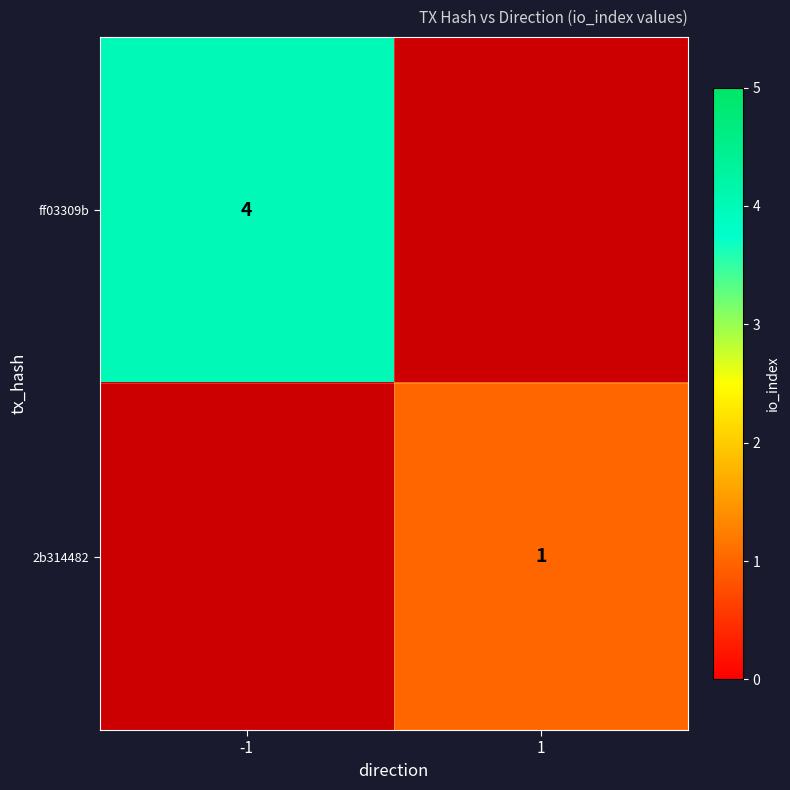

Is the value of ff03309b at -1 greater than the value of 2b314482 at 1?

Yes